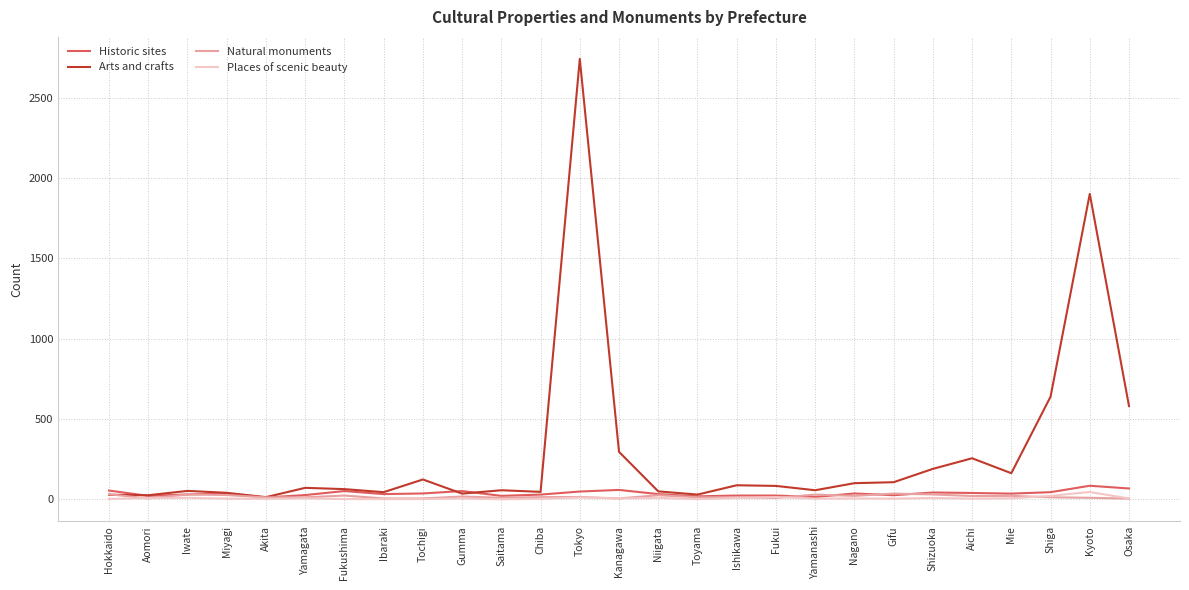

True or false: Arts and crafts has a value of 489 at Kanagawa.

False